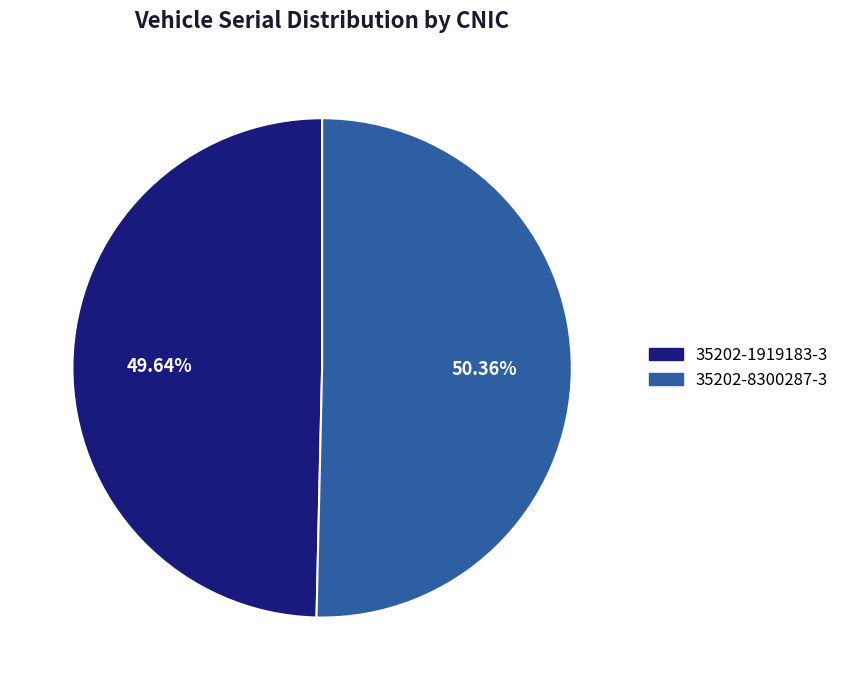

Which has a higher value, 35202-8300287-3 or 35202-1919183-3?

35202-8300287-3